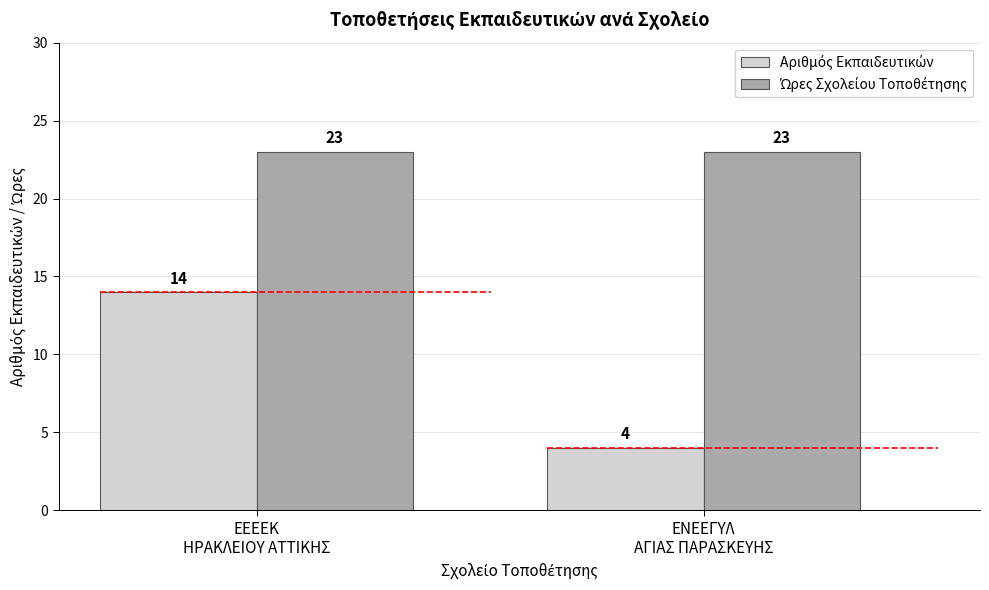

Is it true that Ώρες Σχολείου Τοποθέτησης equals 23 at ΕΕΕΕΚ
ΗΡΑΚΛΕΙΟΥ ΑΤΤΙΚΗΣ?

True